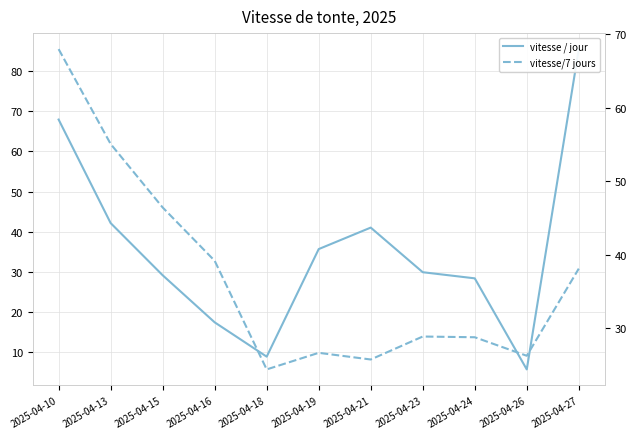

True or false: vitesse / jour has more than 2 points higher than both neighbors.

False